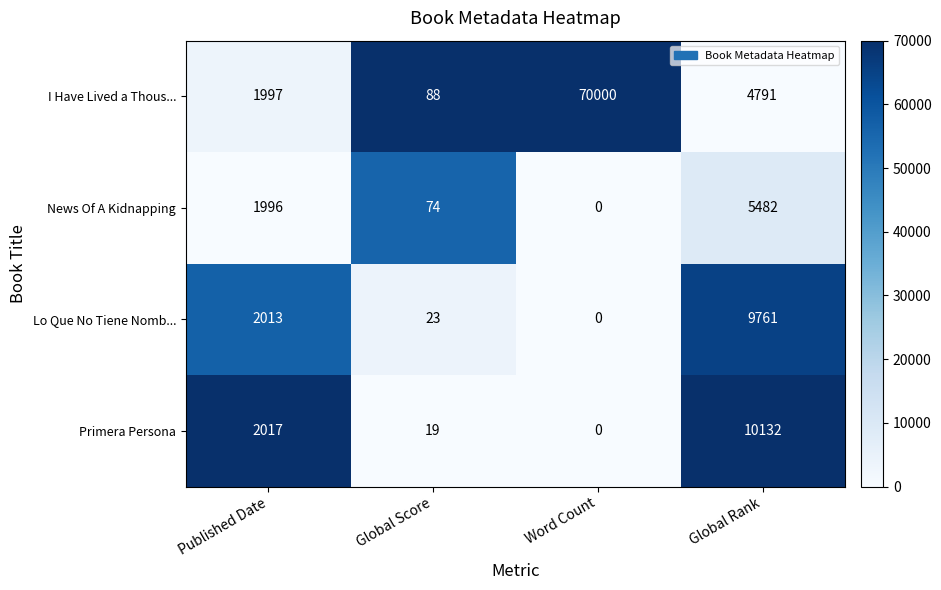

Which series changed the most between Global Score and Word Count?

I Have Lived a Thous...